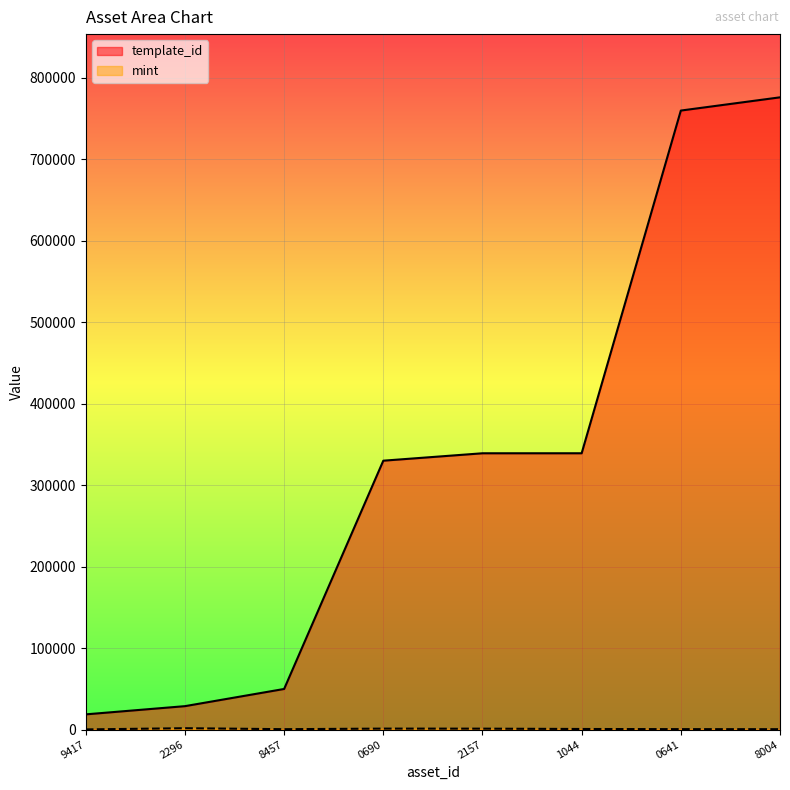

Does the chart display data point markers on the line(s)?

No